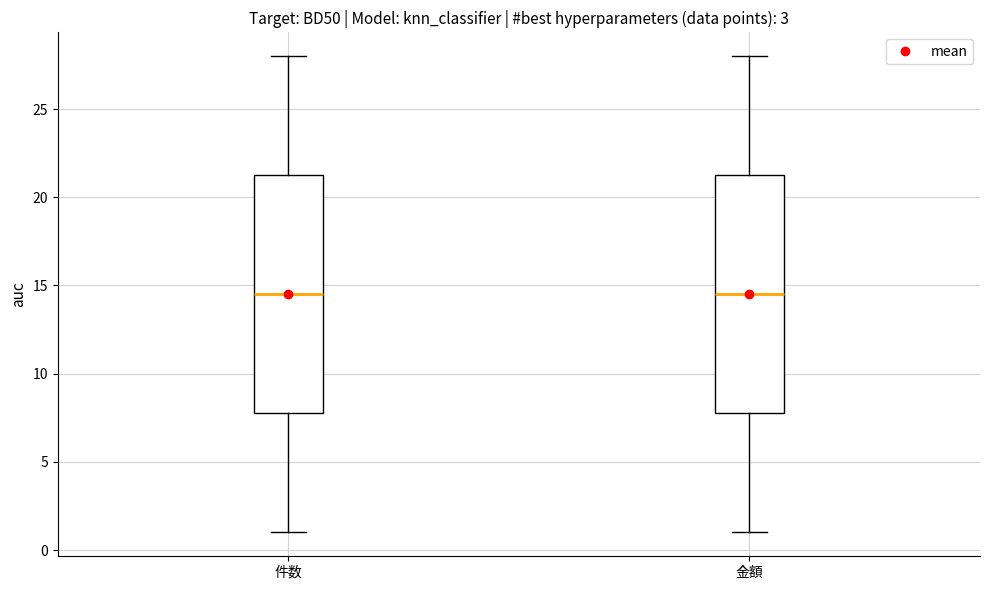

Where does the median line of the box for 金額 sit on the y-axis? The values are not printed on the chart, so give them approximately, as read against the axis.

14.5